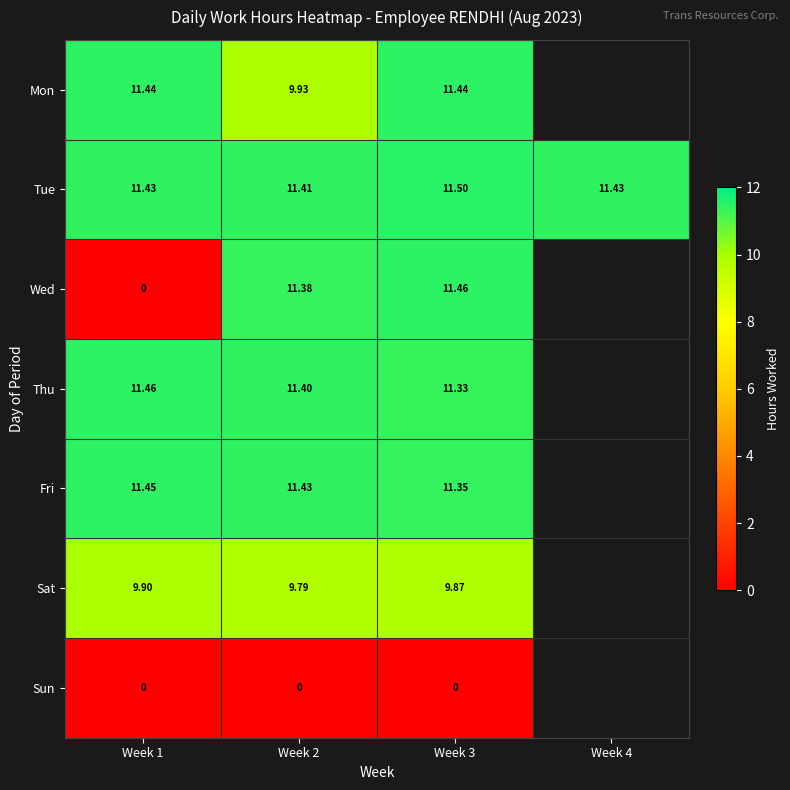

At Week 3, list the series in order from largest to smallest.

Tue, Wed, Mon, Fri, Thu, Sat, Sun